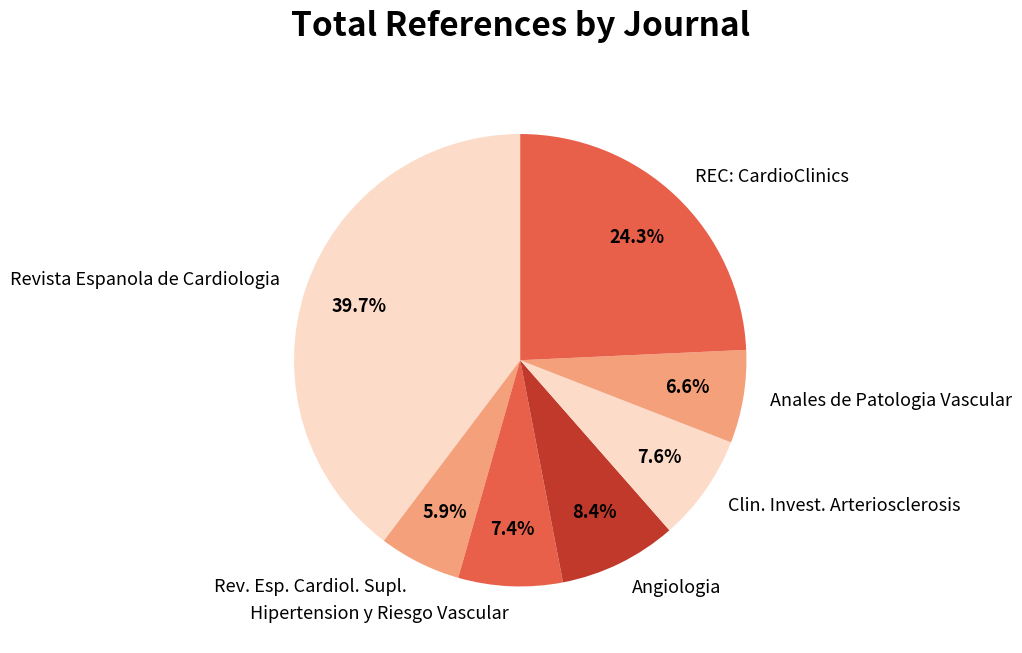

Does any single category account for the majority?

No